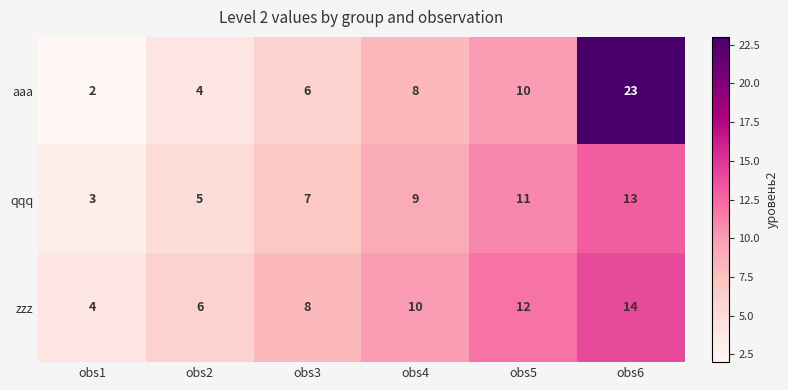

Count the number of categories in the chart.

6